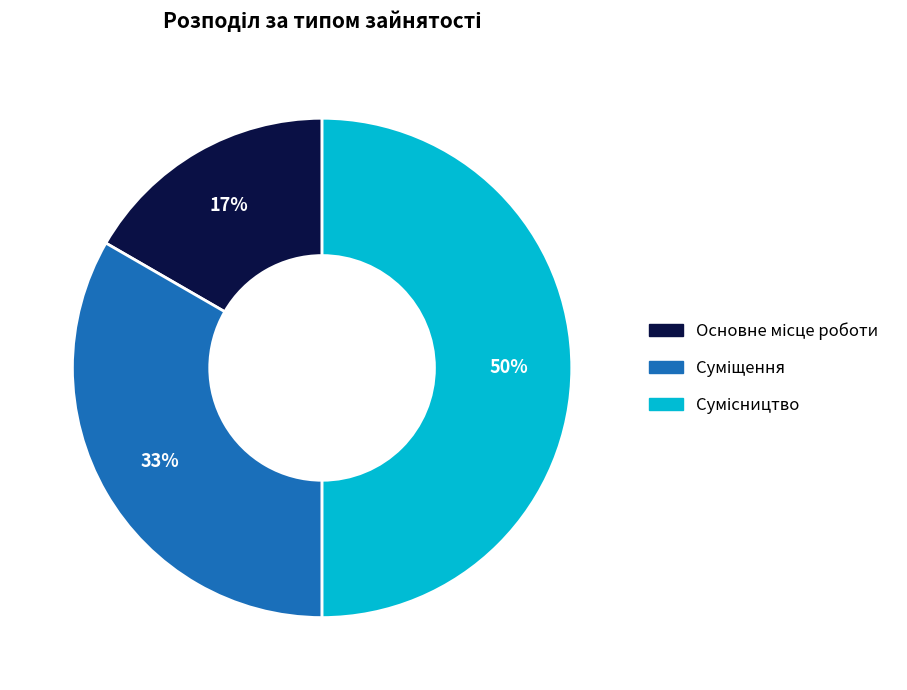

To the nearest percent, what is the difference between the largest and smallest slice percentages?

33%